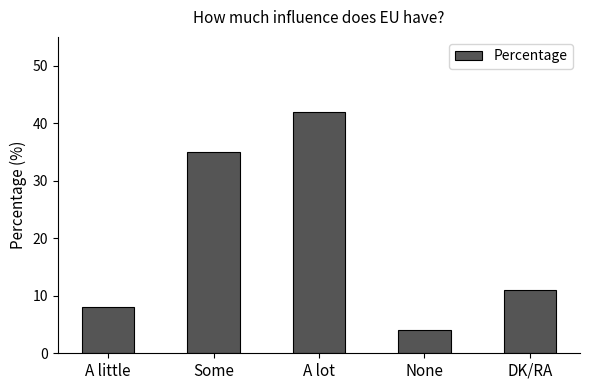

Where does the data first go above 11?

Some